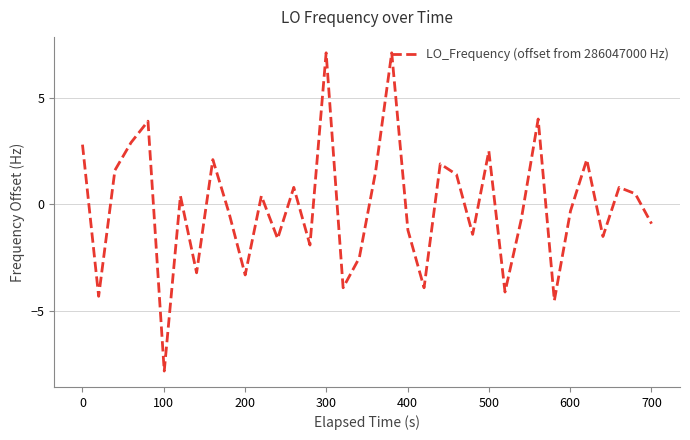

What is the minimum value shown in the chart?

-7.8